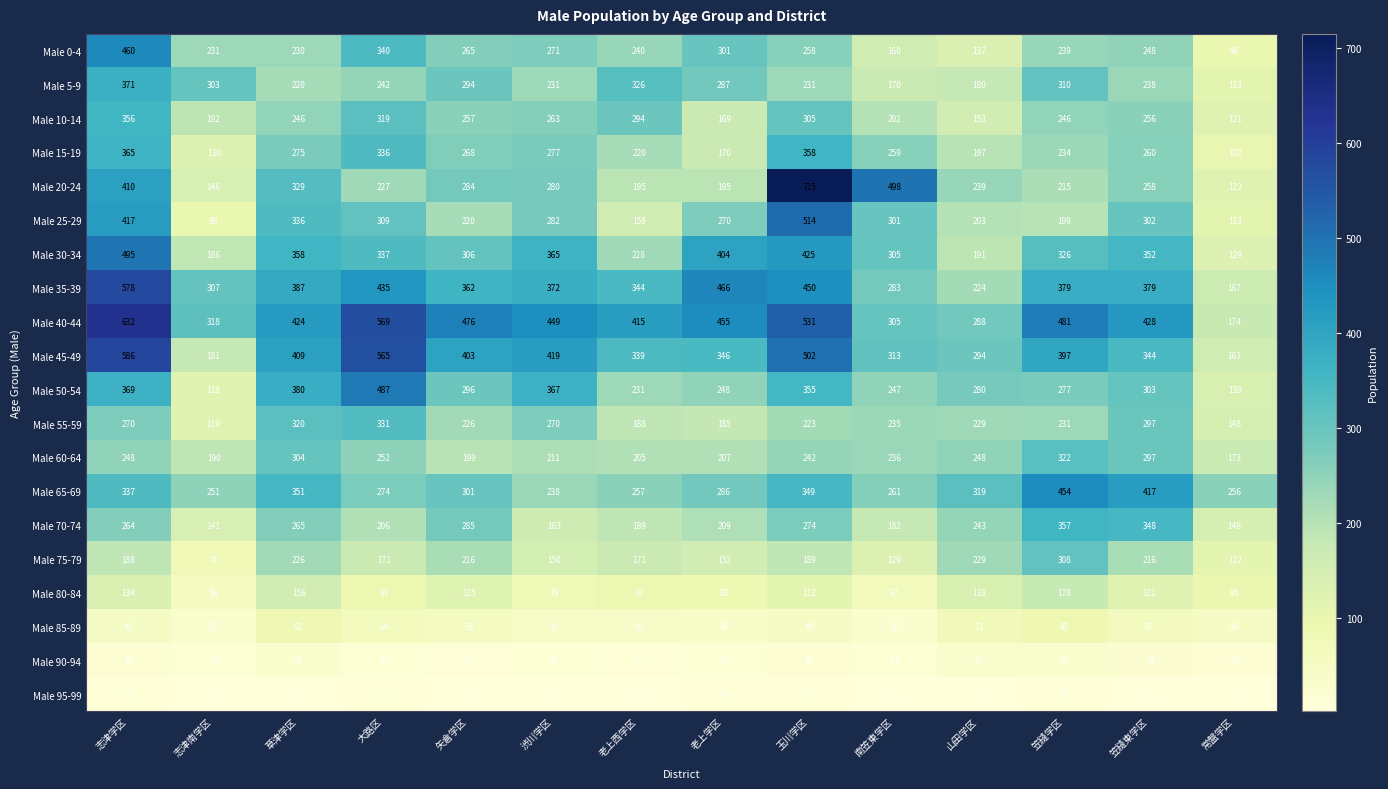

At 渋川学区, list the series in order from smallest to largest.

Male 95-99, Male 90-94, Male 85-89, Male 80-84, Male 75-79, Male 70-74, Male 60-64, Male 5-9, Male 65-69, Male 10-14, Male 55-59, Male 0-4, Male 15-19, Male 20-24, Male 25-29, Male 30-34, Male 50-54, Male 35-39, Male 45-49, Male 40-44